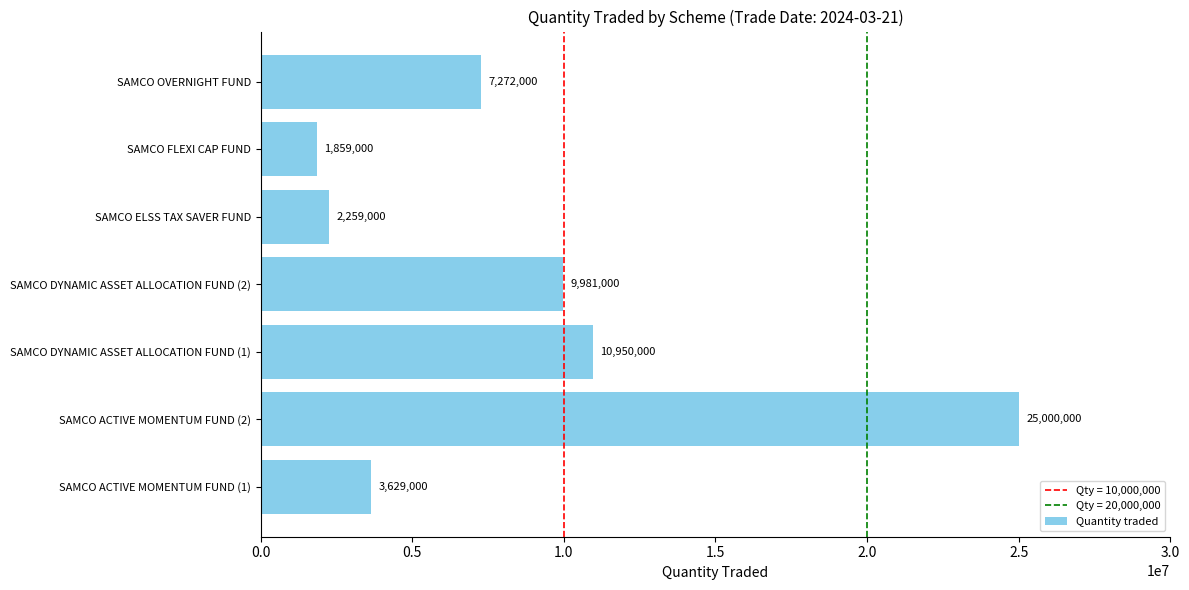

List the labels in order of value, largest first.

SAMCO ACTIVE MOMENTUM FUND (2), SAMCO DYNAMIC ASSET ALLOCATION FUND (1), SAMCO DYNAMIC ASSET ALLOCATION FUND (2), SAMCO OVERNIGHT FUND, SAMCO ACTIVE MOMENTUM FUND (1), SAMCO ELSS TAX SAVER FUND, SAMCO FLEXI CAP FUND